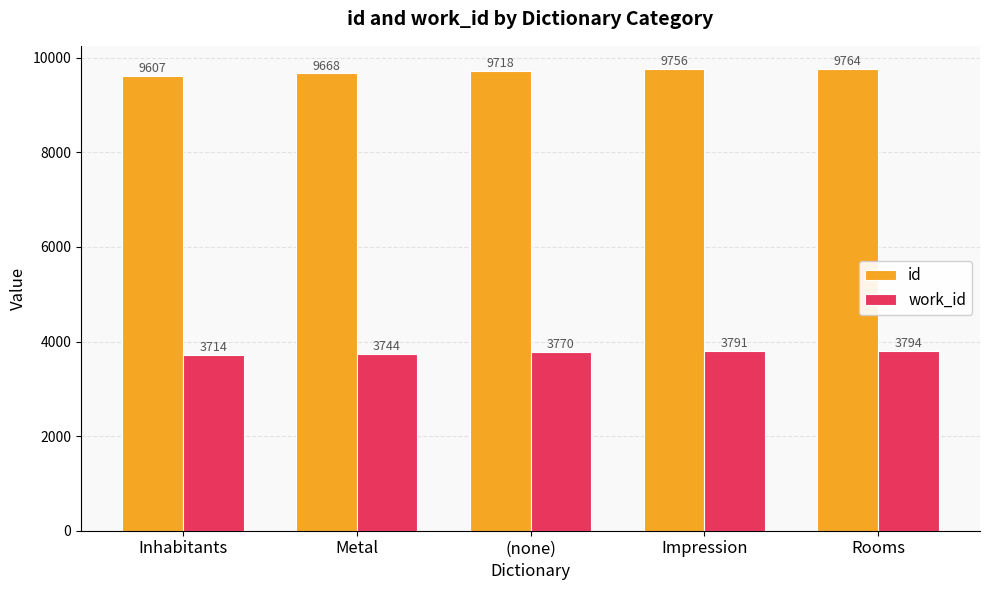

What is the difference between the second highest and minimum values in the id series?

149.0